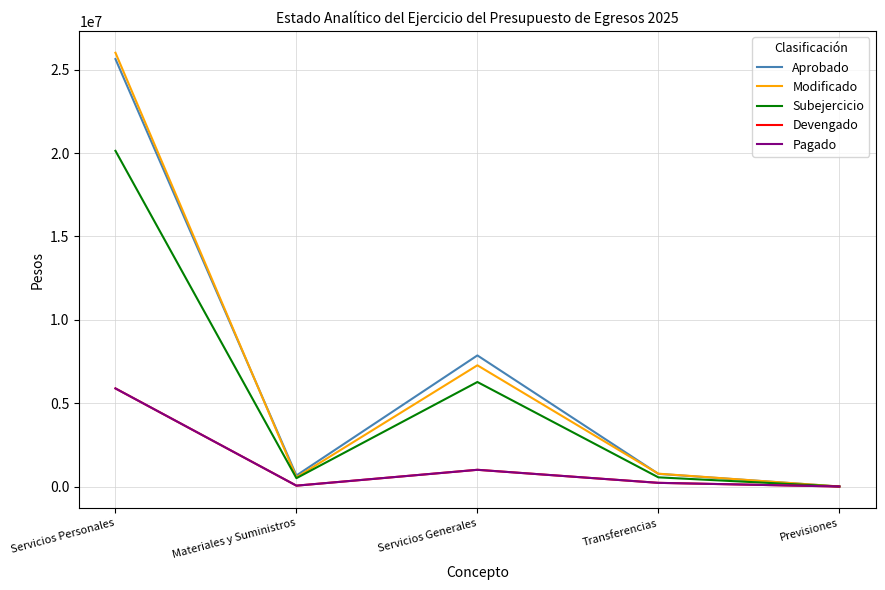

Does the chart display data point markers on the line(s)?

No